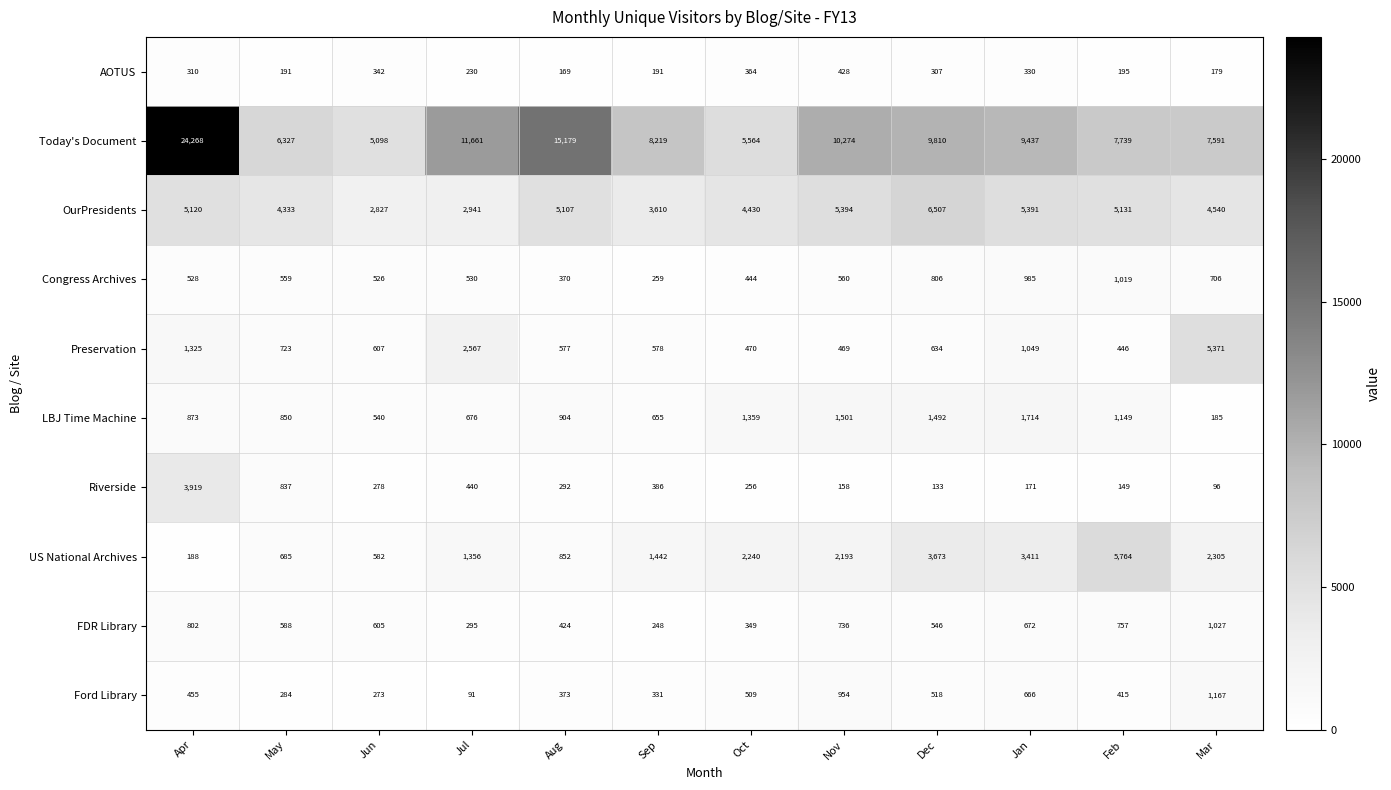

Which label corresponds to the largest value in the chart?

Apr